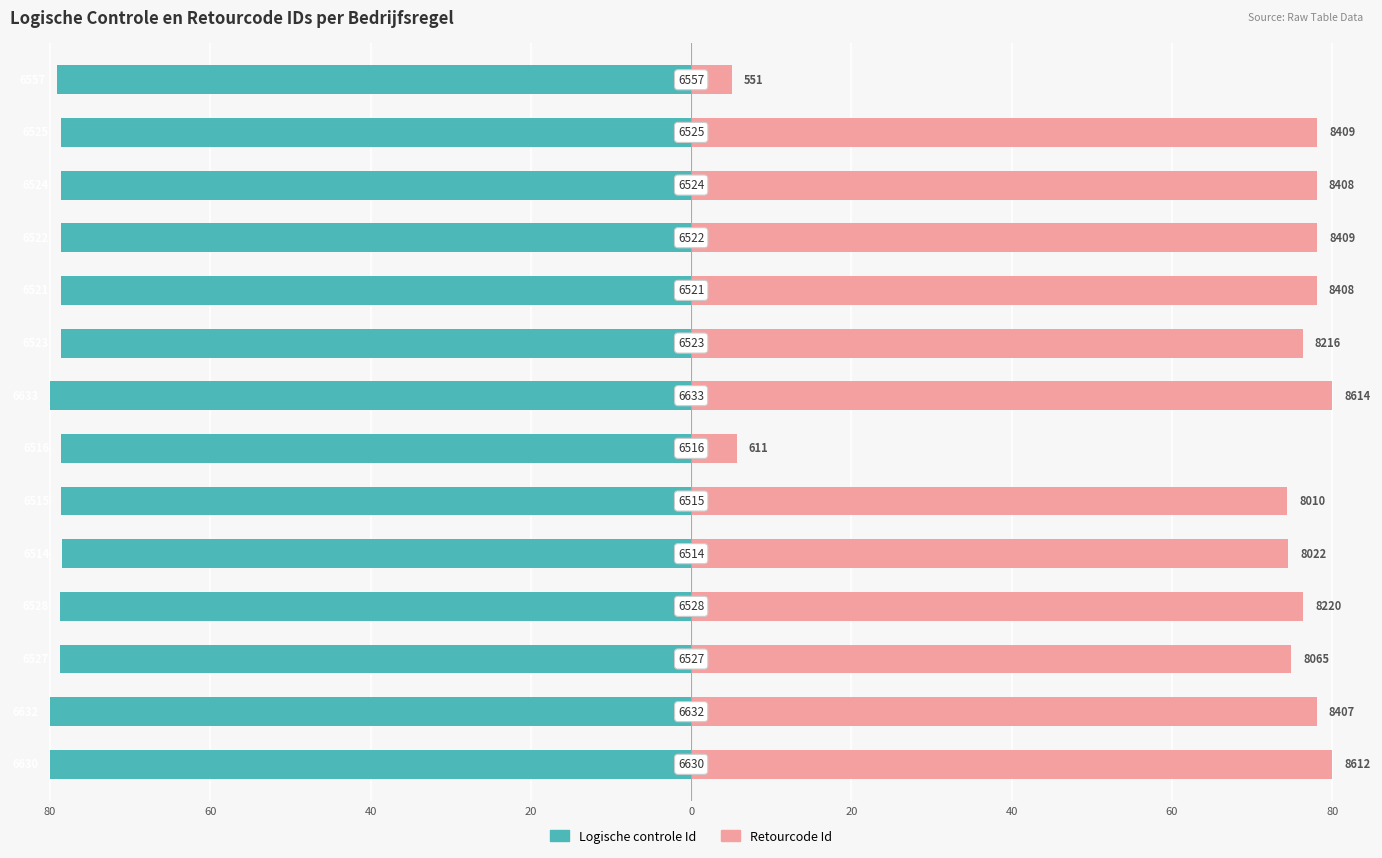

What is the average value of the Logische controle Id series?

-79.0